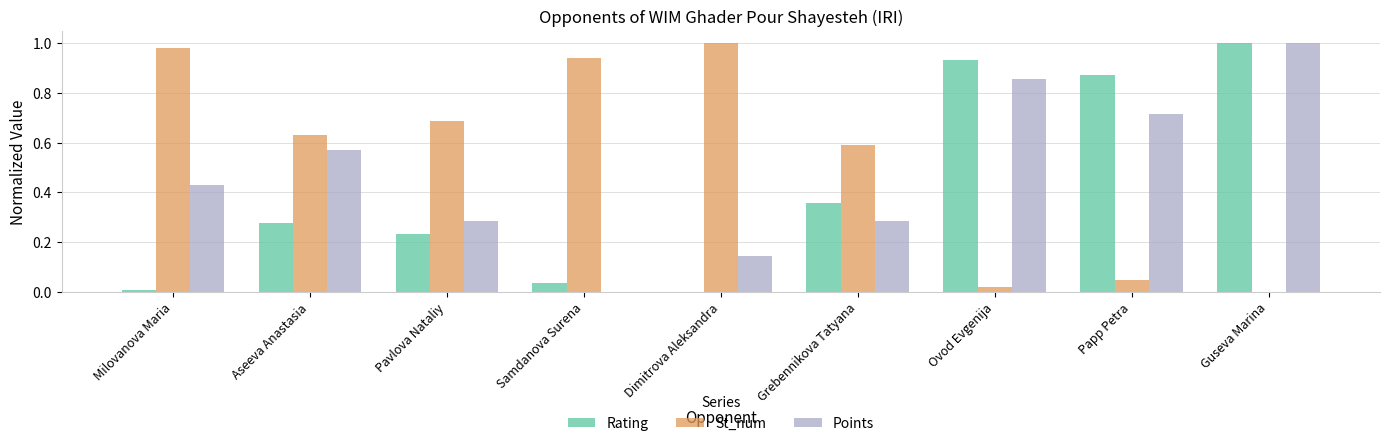

What is the total value across all series at Guseva Marina?

2.0